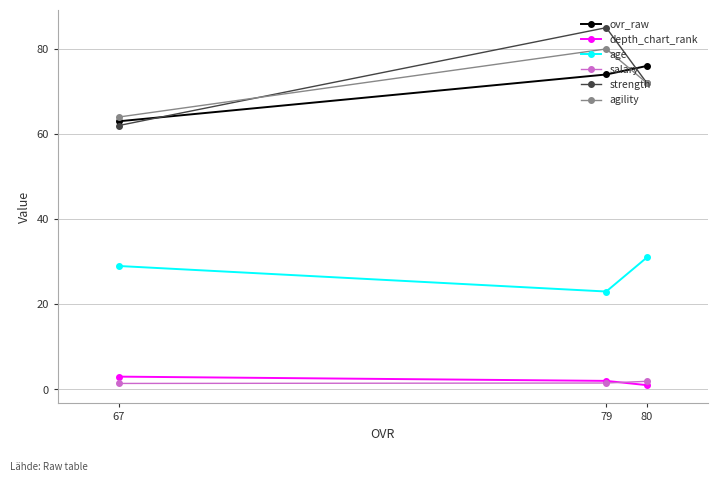

What is the sum of all agility values?

216.0